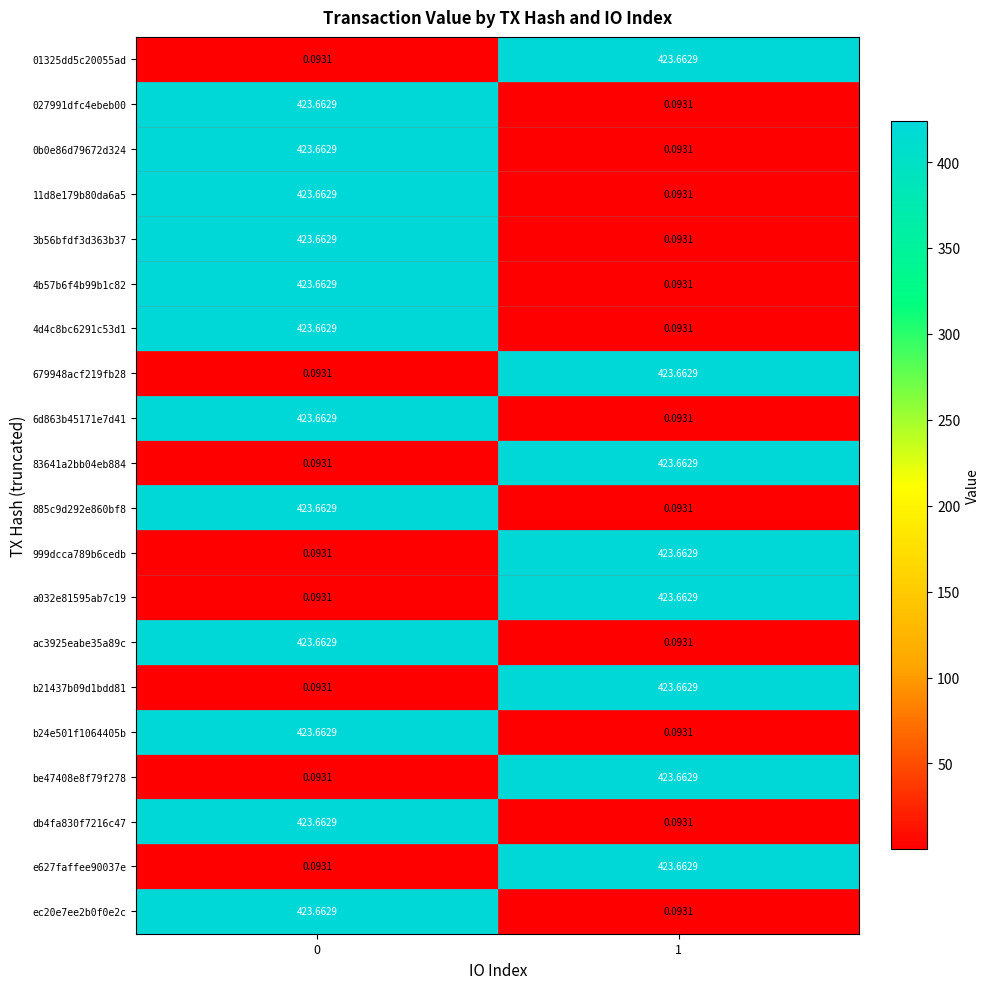

Is the value of b21437b09d1bdd81 at 0 greater than the value of a032e81595ab7c19 at 1?

No